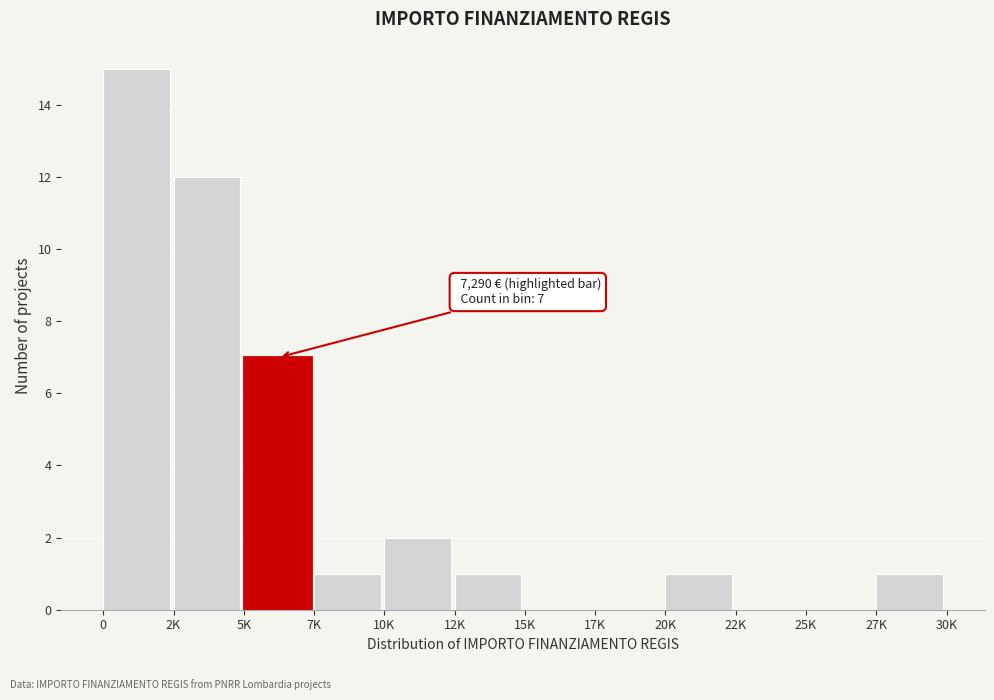

Reading left to right, transcribe all the data shown in this chart.

0=15	2K=12	5K=7	7K=1	10K=2	12K=1	15K=0	17K=0	20K=1	22K=0	25K=0	27K=1